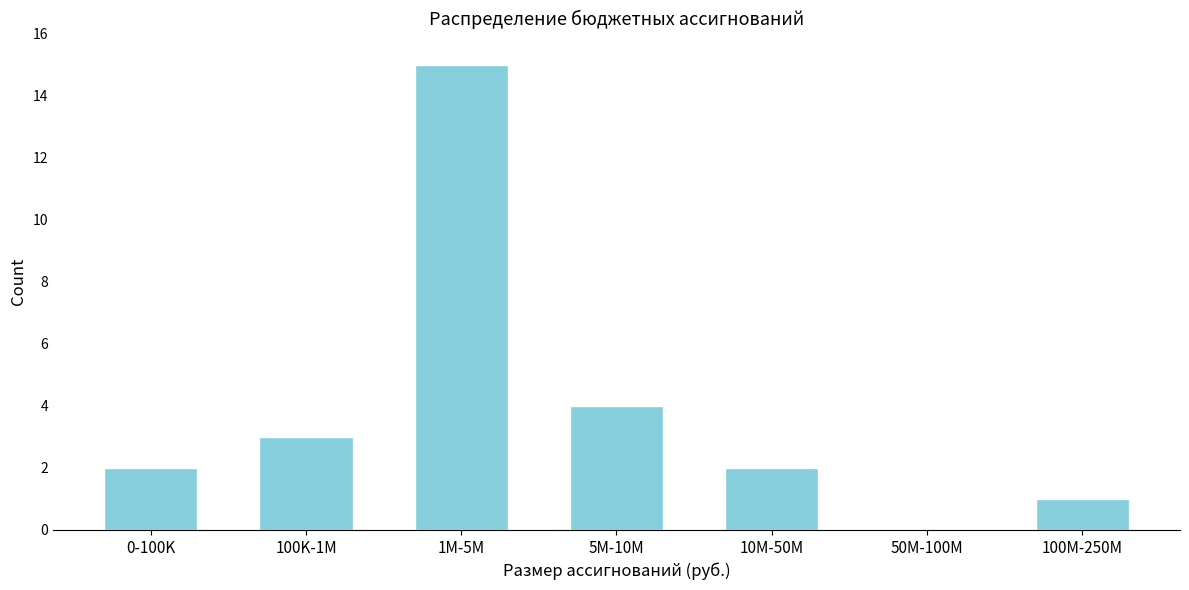

Reading left to right, extract all data points from this chart.

0-100K=2	100K-1M=3	1M-5M=15	5M-10M=4	10M-50M=2	50M-100M=0	100M-250M=1